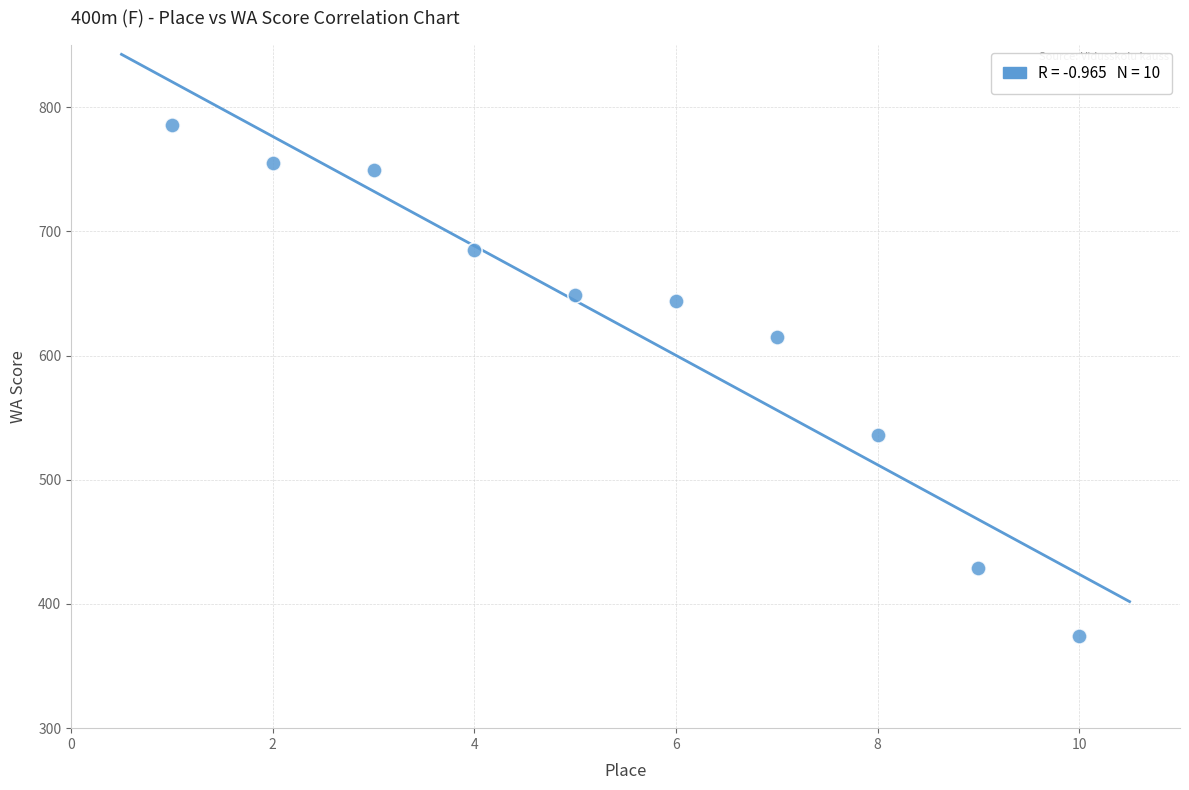

What Y value in the scatter plot is closest to 580?

615